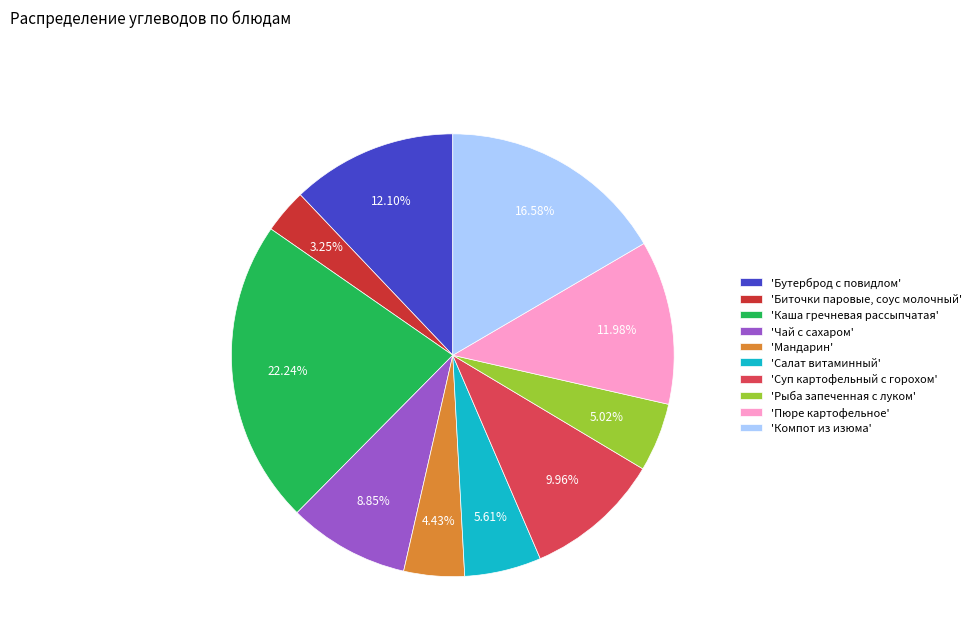

Which has a higher value, 'Мандарин' or 'Биточки паровые, соус молочный'?

'Мандарин'